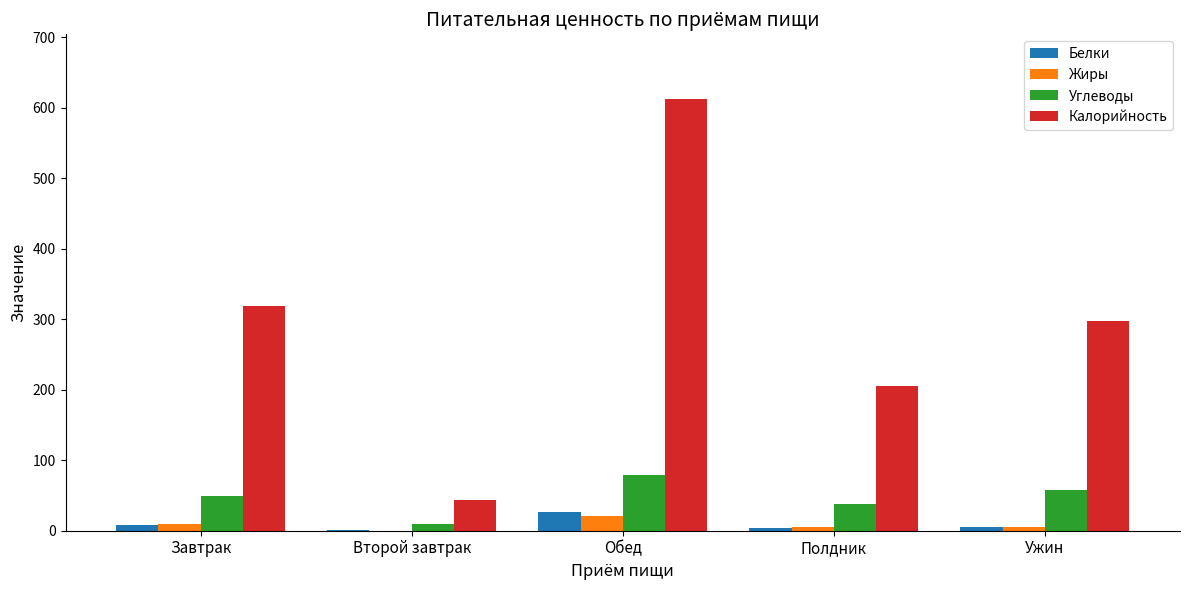

Which series has the largest total across all categories?

Калорийность